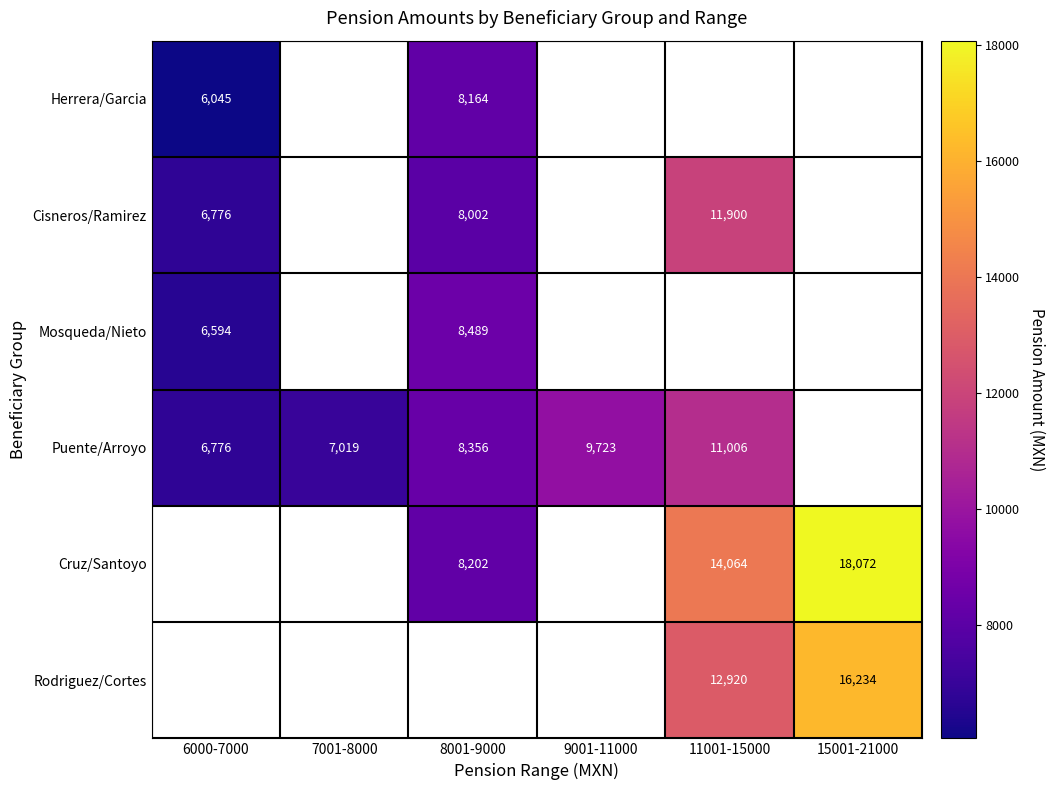

What is the maximum value shown in the chart?

18072.5